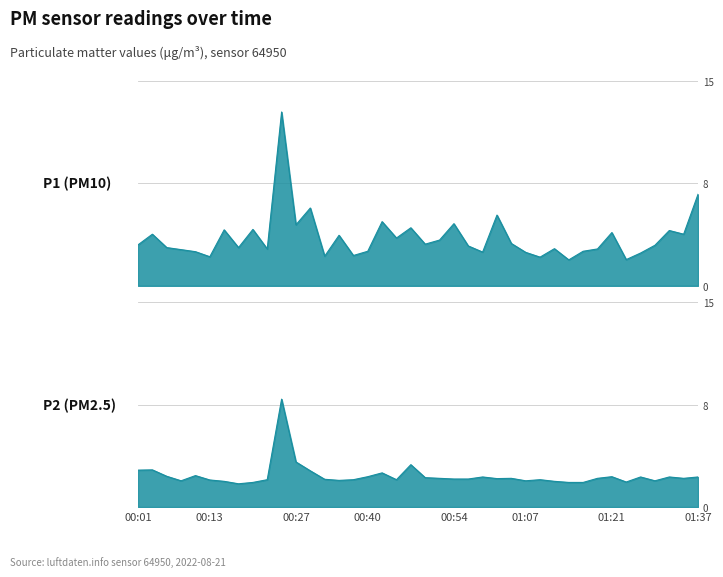

At which category does P1 reach its first local peak?

00:03